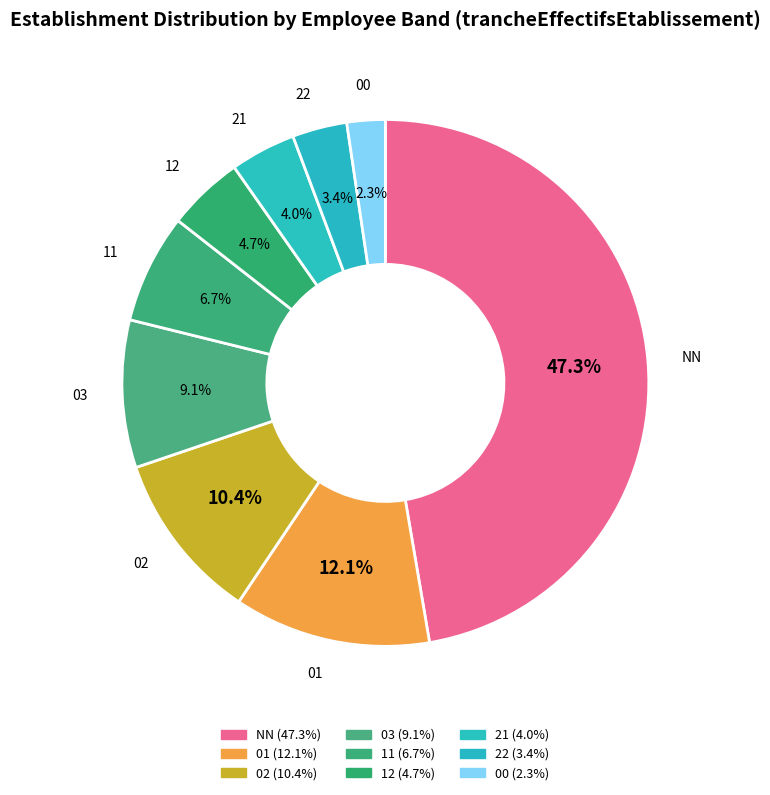

What is the smallest slice in the pie chart?

00